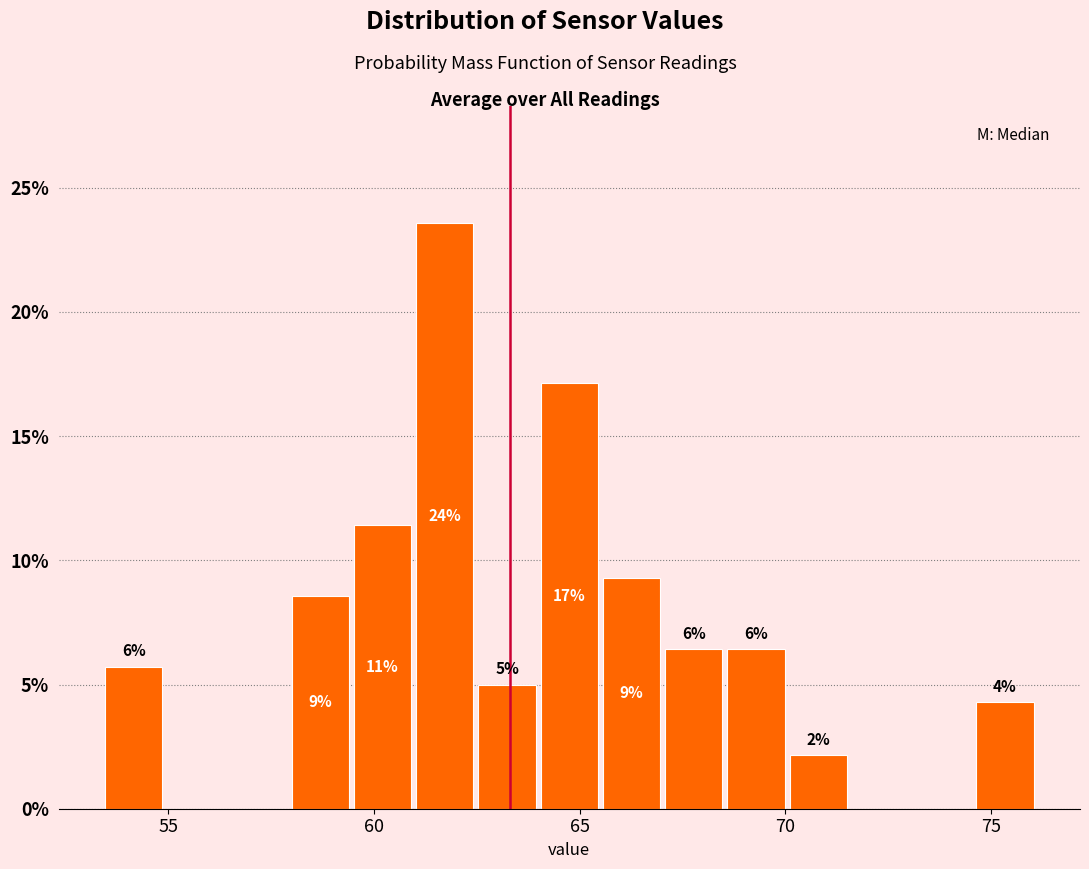

Read against the x-axis, roughly where is the centre of the tallest bar?

61.5